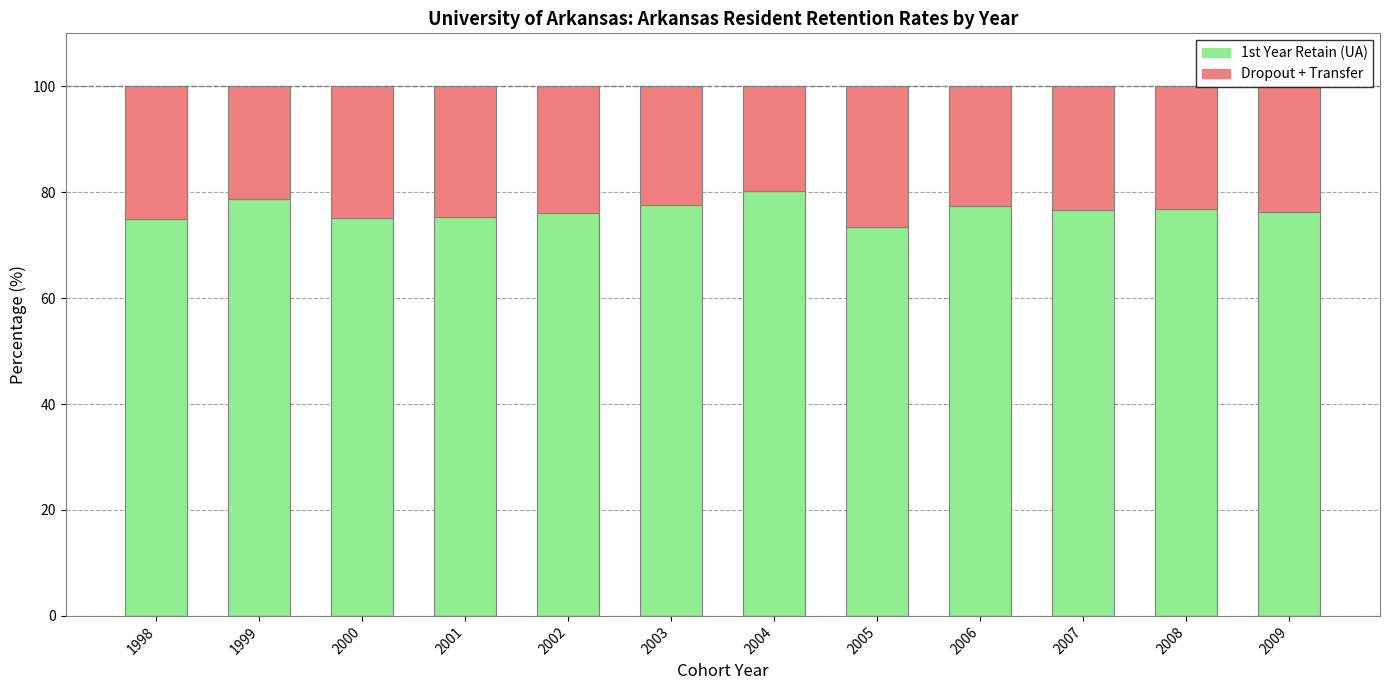

What is the total value across all series at 2008?

100.0